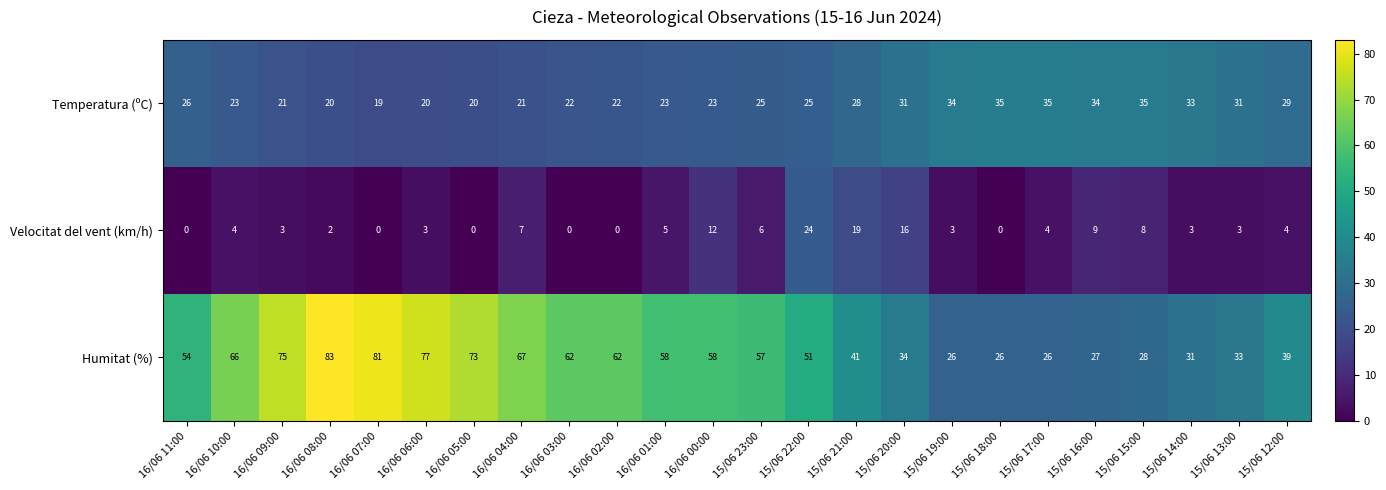

The value of Temperatura (ºC) at 15/06 22:00 is 10. True or false?

False